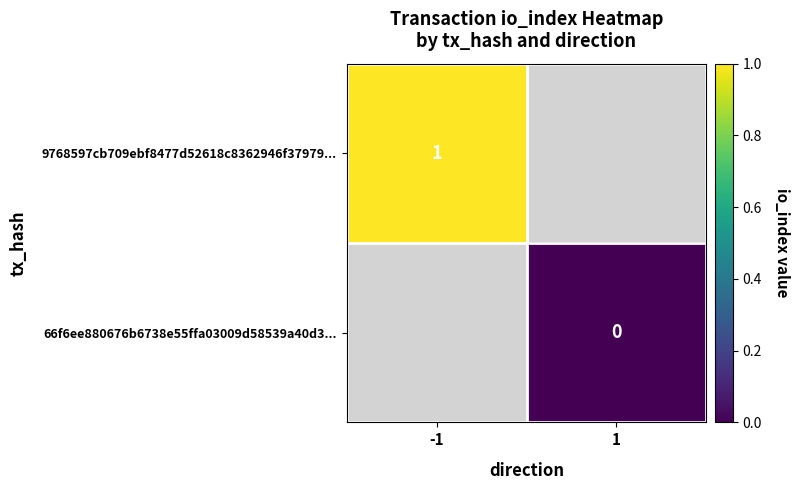

The 9768597cb709ebf8477d52618c8362946f37979... series shows 1 at -1. True or false?

True